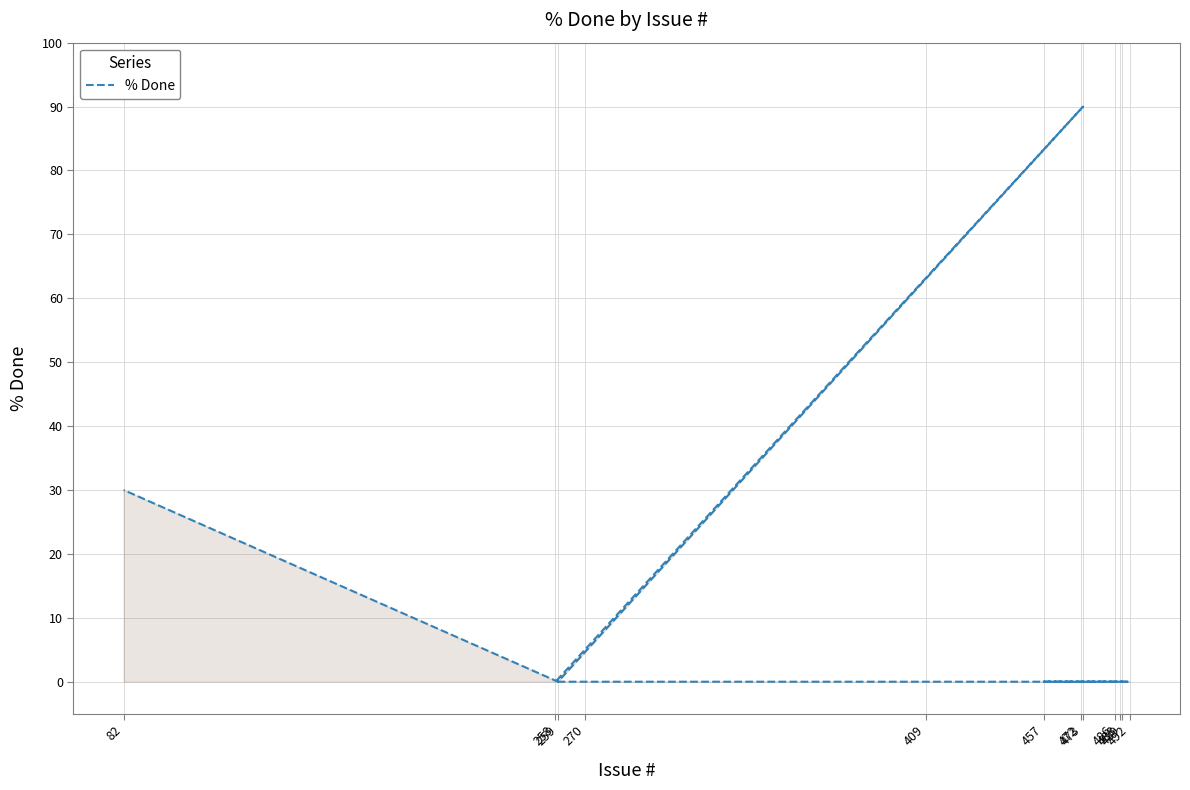

How many points are lower than both their immediate neighbors (excluding endpoints)?

1